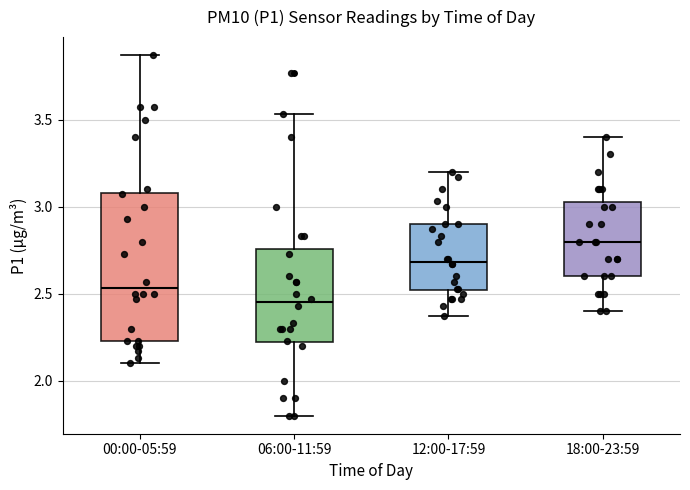

Reading left to right, transcribe this box plot: for each box, give where its median line is, the range the box spans, and where its two whiskers end, as read against the y-axis. The values are not printed on the chart, so give them approximately, as read against the axis.

00:00-05:59: median 2.55, box 2.25 to 3.10, whiskers 2.10 to 3.85
06:00-11:59: median 2.45, box 2.20 to 2.75, whiskers 1.80 to 3.55
12:00-17:59: median 2.70, box 2.50 to 2.90, whiskers 2.35 to 3.20
18:00-23:59: median 2.80, box 2.60 to 3.05, whiskers 2.40 to 3.40